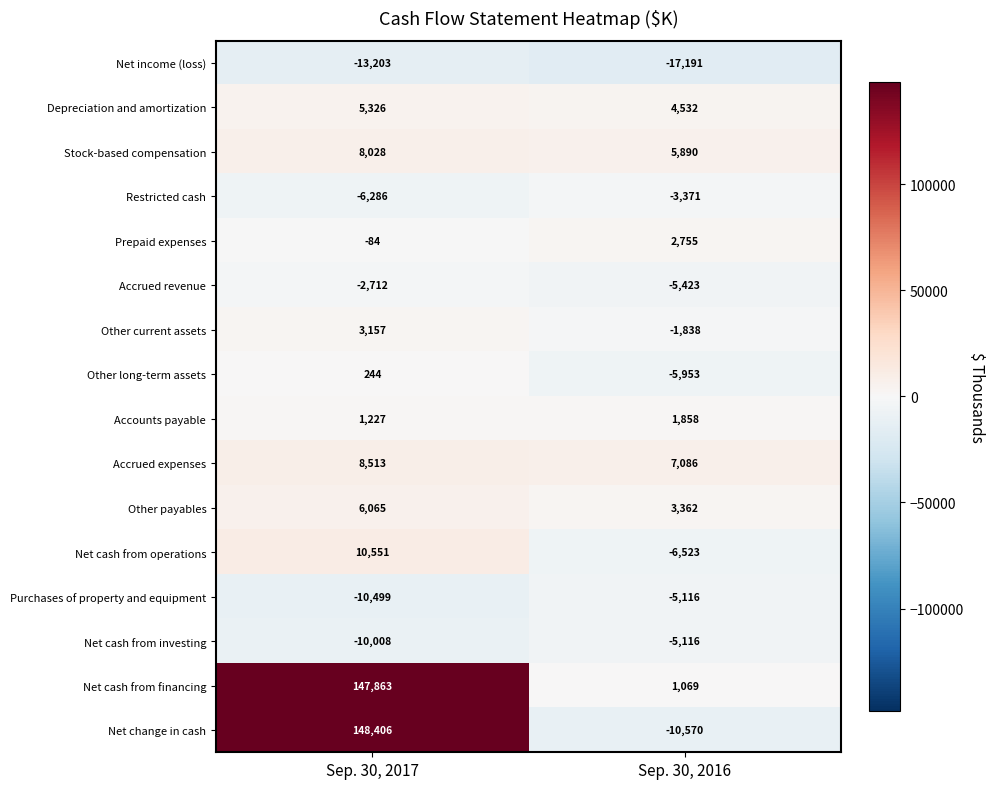

At which category is the sum across all series the highest?

Sep. 30, 2017